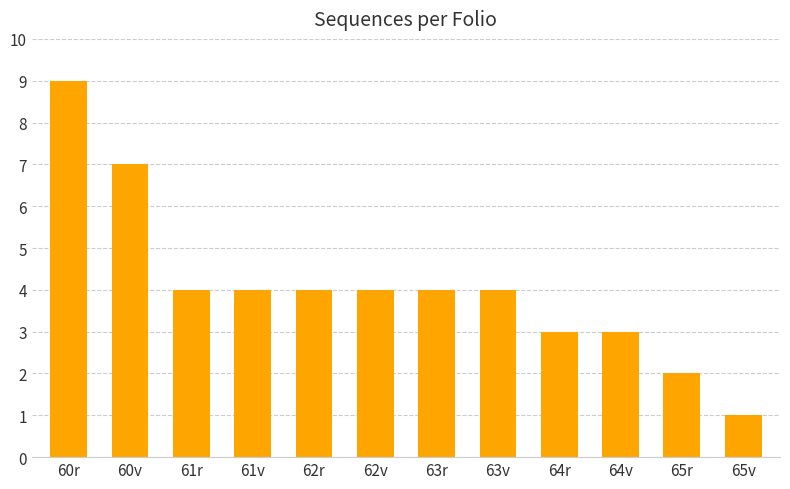

What is the label of the 6th bar from the left?

62v